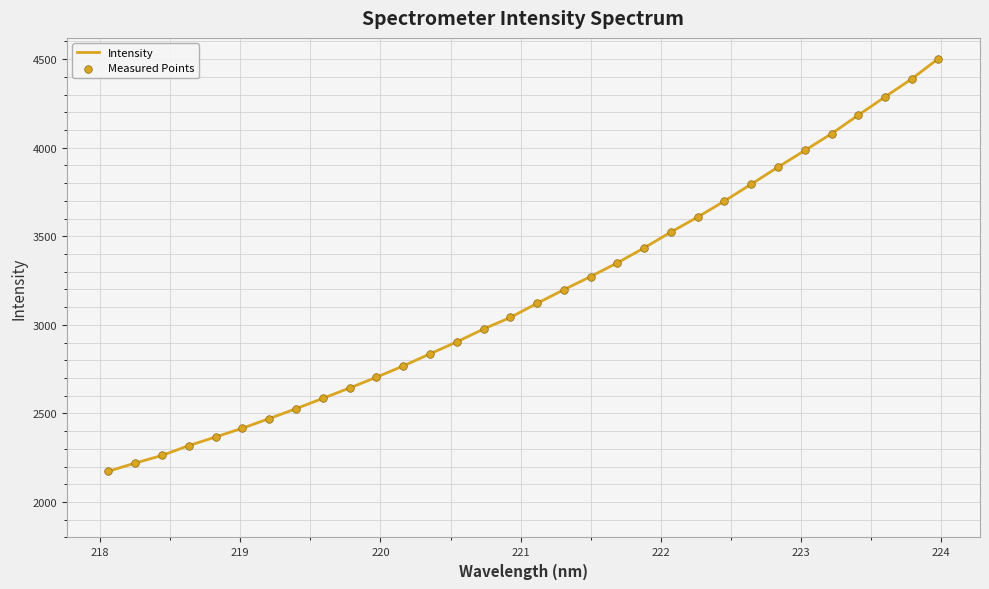

What is the difference between the maximum and minimum values?

2329.5